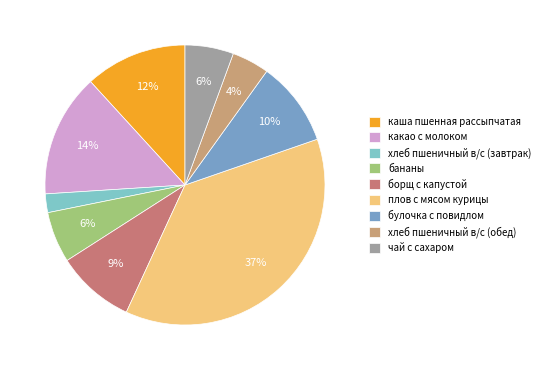

To the nearest percent, what percentage of the pie is какао с молоком?

14%